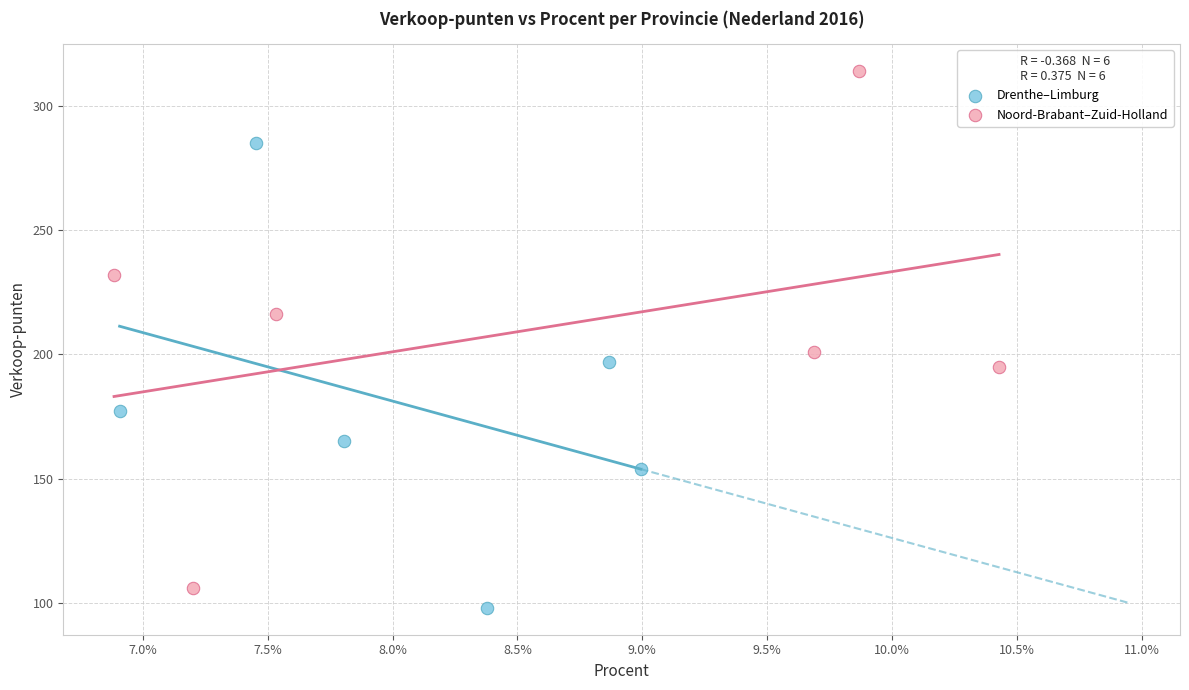

What are all the series names shown in the legend?

Drenthe–Limburg, Noord-Brabant–Zuid-Holland